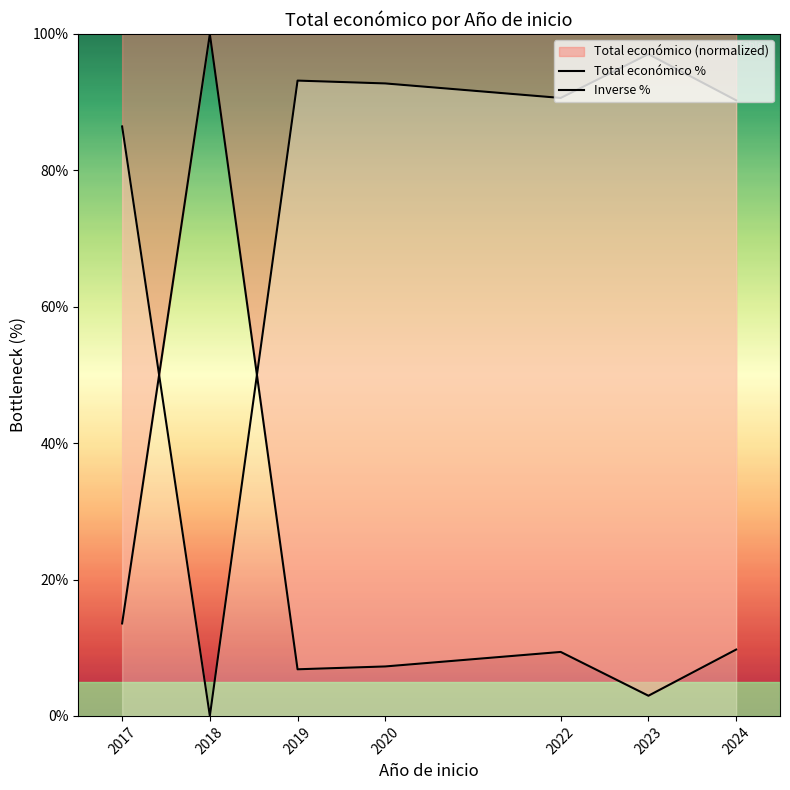

Which category has the lowest value in the Total económico % series?

2023